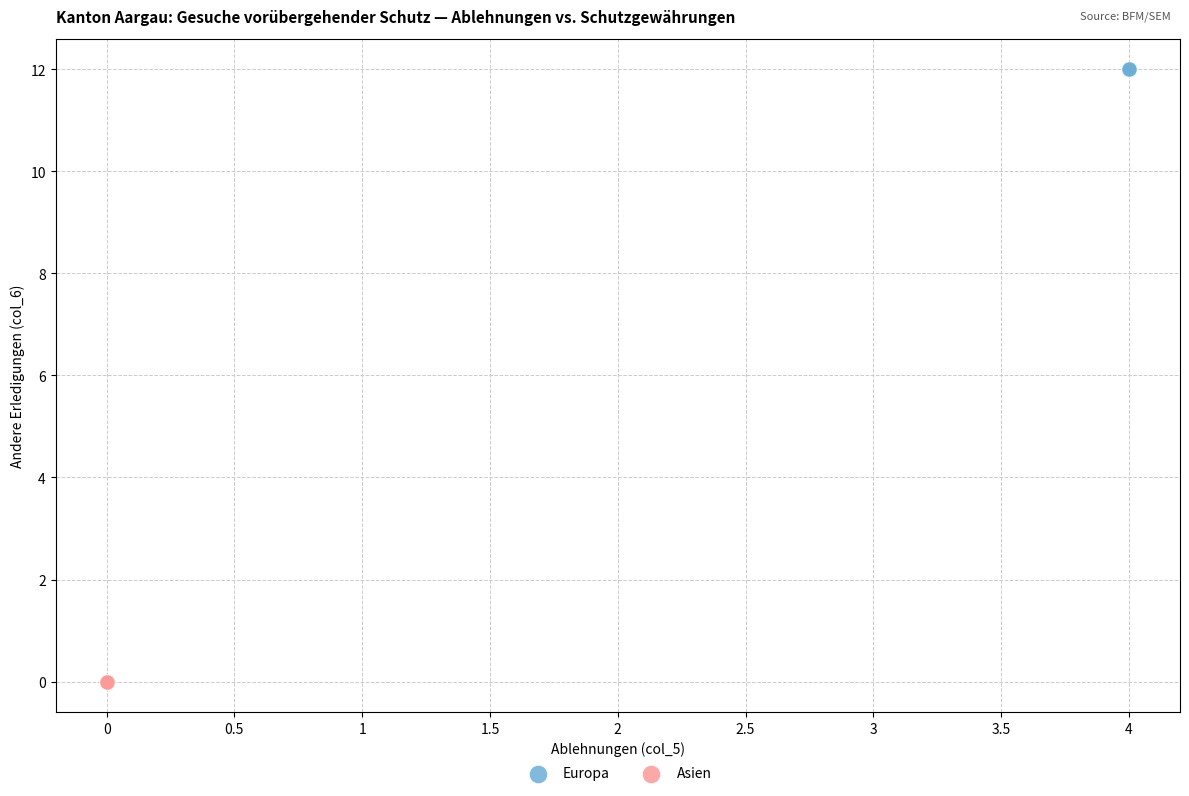

Which series contains the highest Y value?

Europa